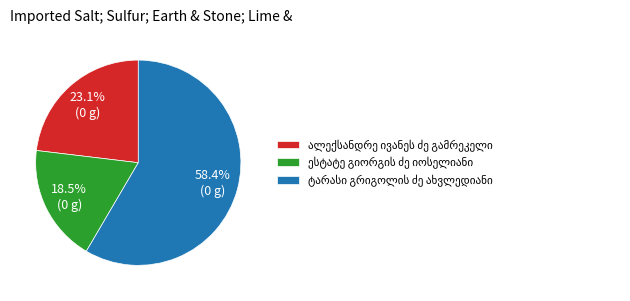

Is there any slice that represents more than half of the pie?

Yes